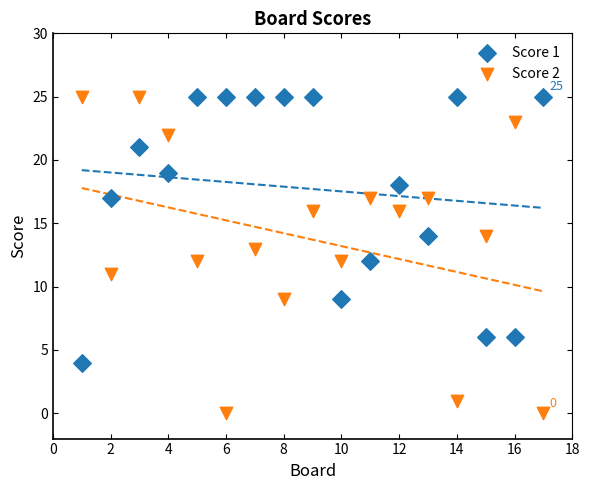

Across all data points, what is the range of X values (max minus min)?

16